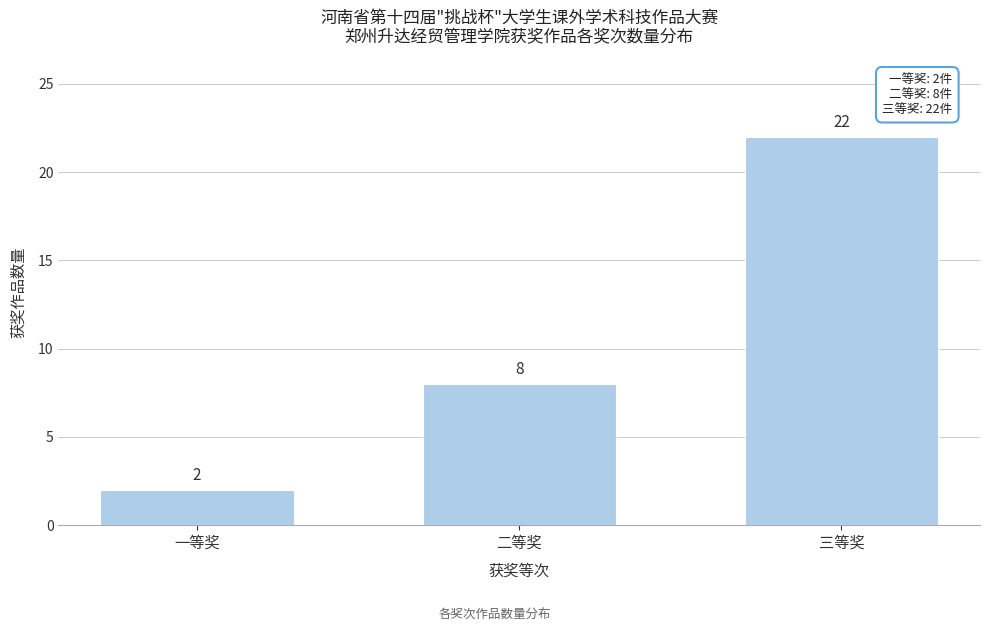

Reading left to right, what are all the values shown in this chart?

一等奖=2	二等奖=8	三等奖=22